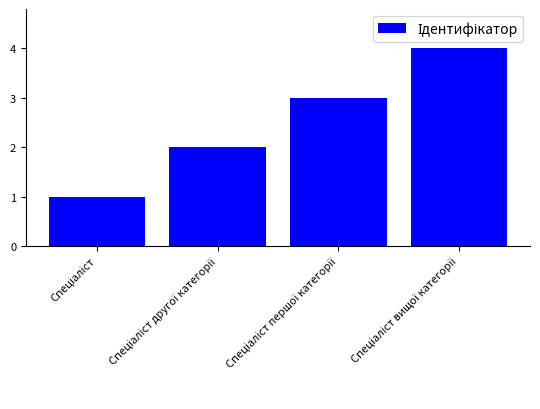

What is the difference between the maximum and minimum values?

3